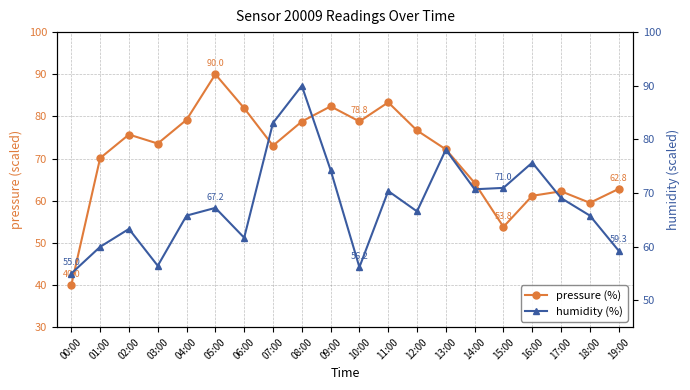

What is the minimum value for humidity (%)?

55.0